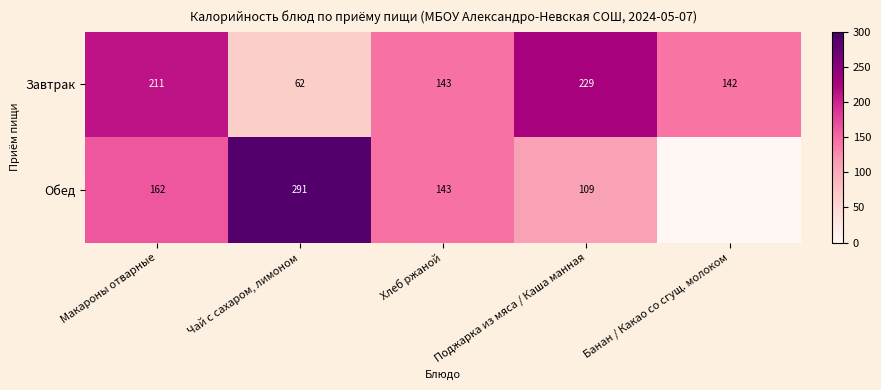

At Макароны отварные, list the series in order from smallest to largest.

Обед, Завтрак